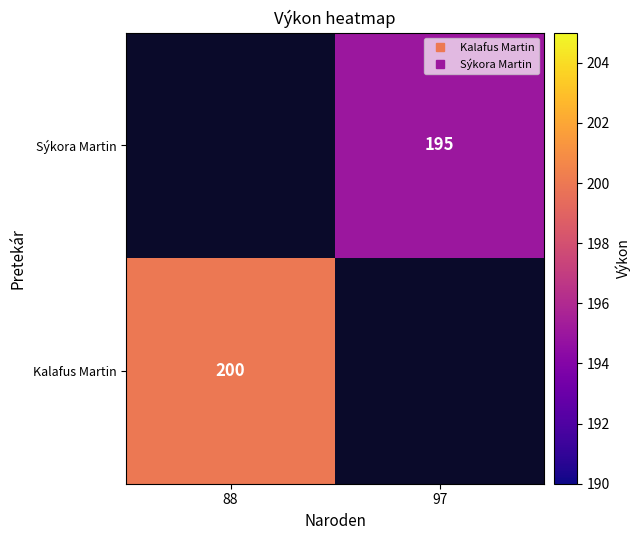

Between 88 and 97, which is larger?

97